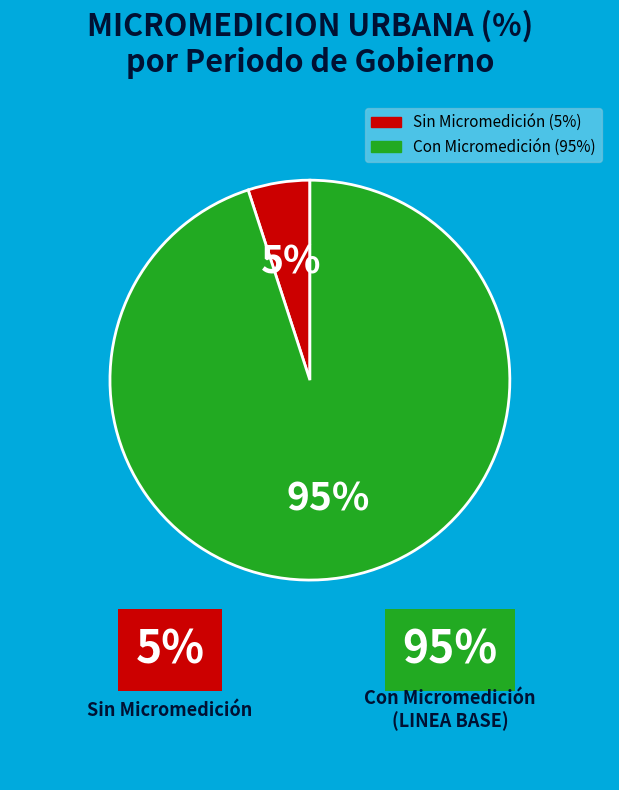

To the nearest percent, what is the difference between the largest and smallest slice percentages?

90%